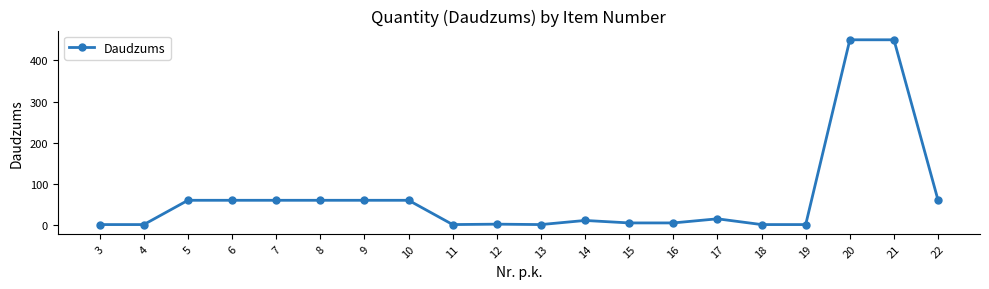

What is the average value?

68